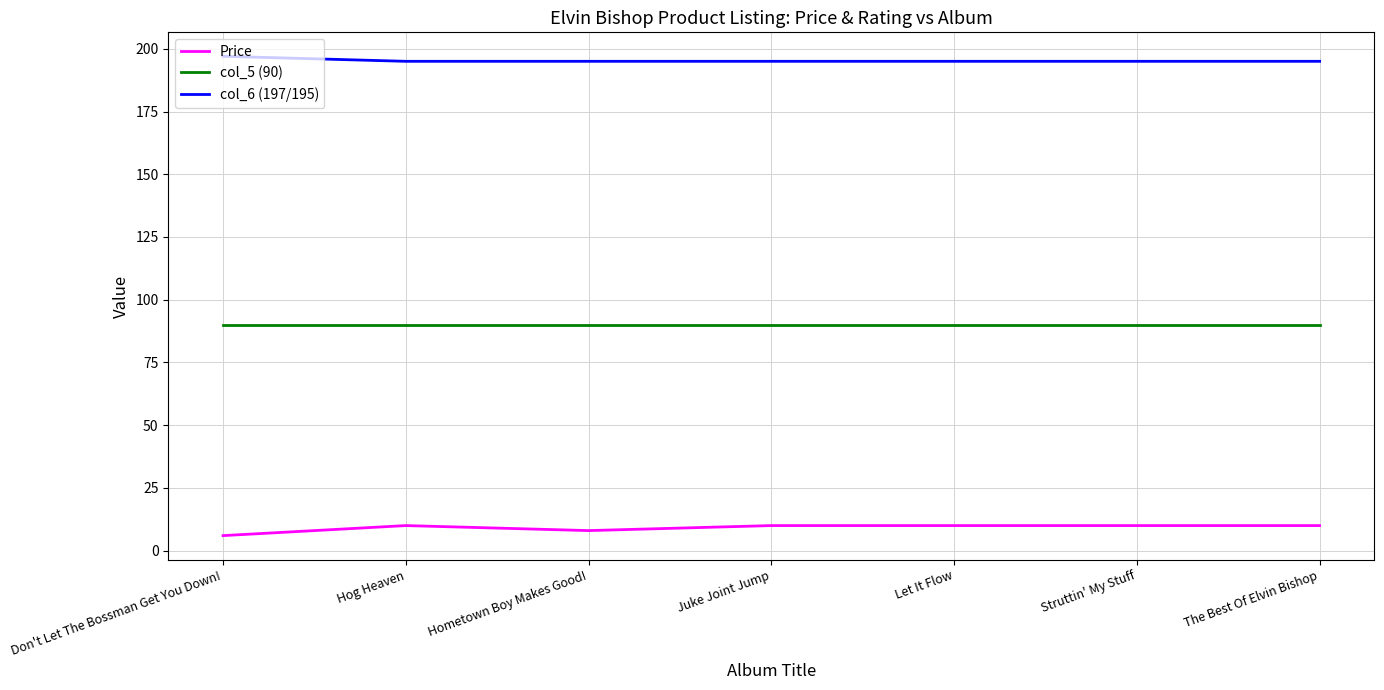

Count the number of categories in the chart.

7